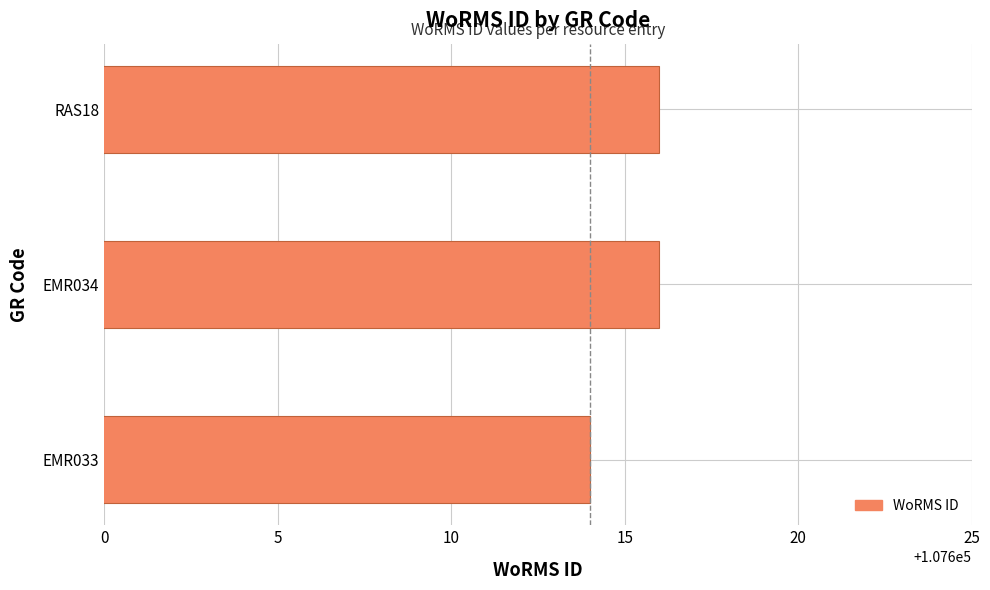

What is the change in value from EMR033 to EMR034?

+2